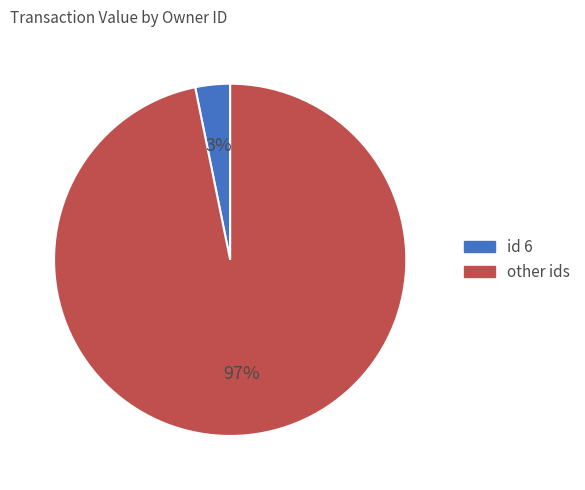

To the nearest percent, what is the average slice percentage?

50%